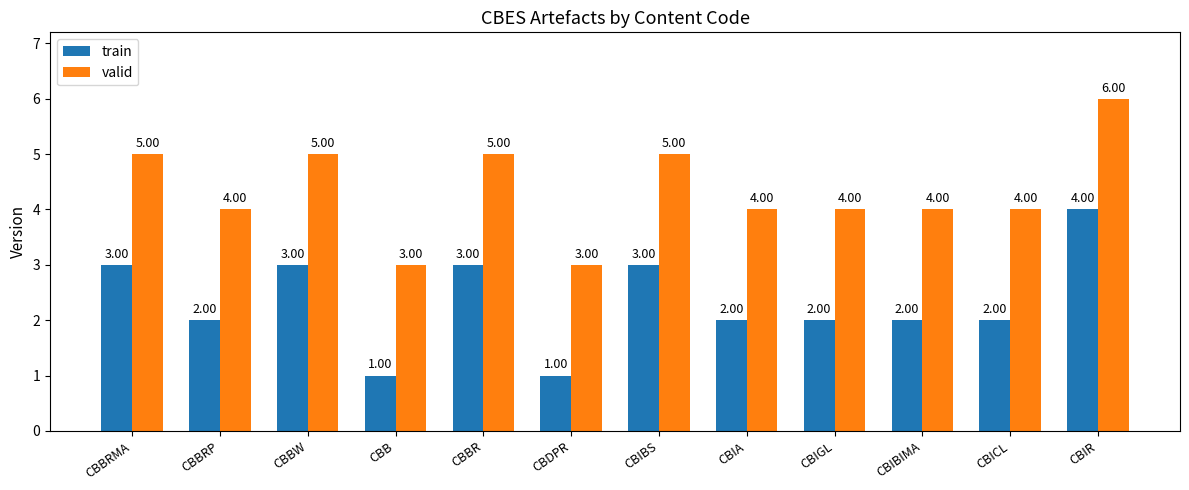

Which category has the highest value in the valid series?

CBIR